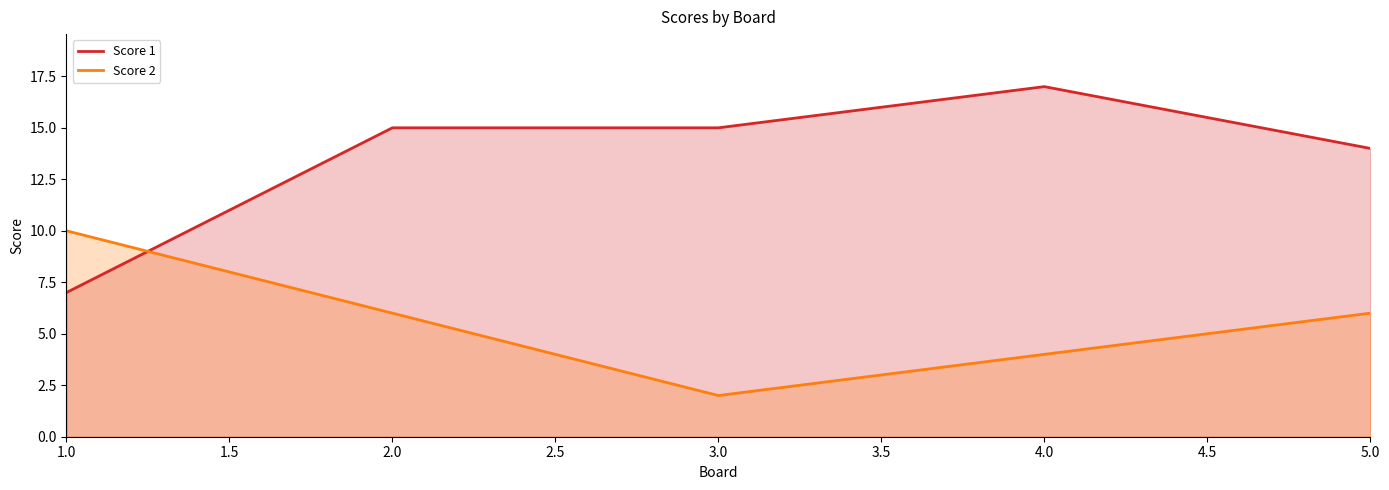

Reading left to right, list all the values displayed in this chart.

Score 1: 1.0=7	2.0=15	3.0=15	4.0=17	5.0=14
Score 2: 1.0=10	2.0=6	3.0=2	4.0=4	5.0=6